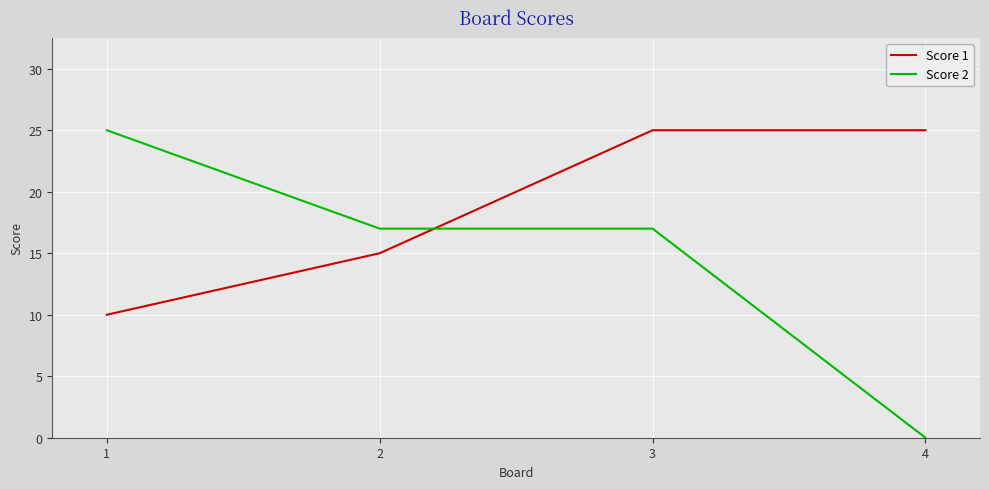

What is the difference between the highest and lowest values at 3?

8